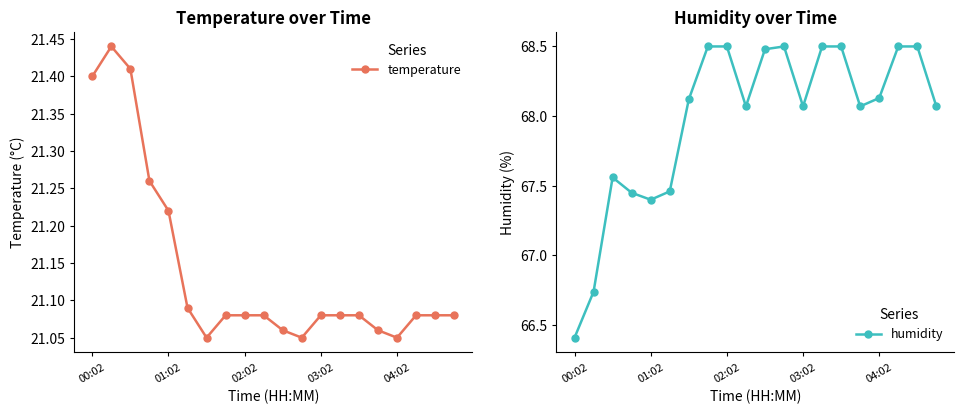

What value does the humidity series have at 02:02?

68.5